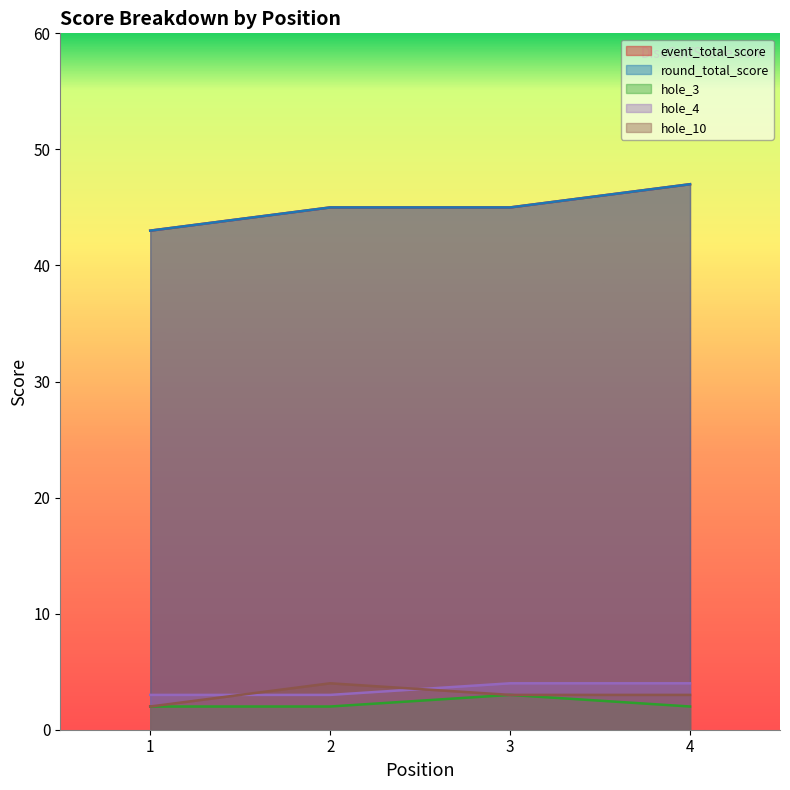

What is the lowest value of the event_total_score series?

43